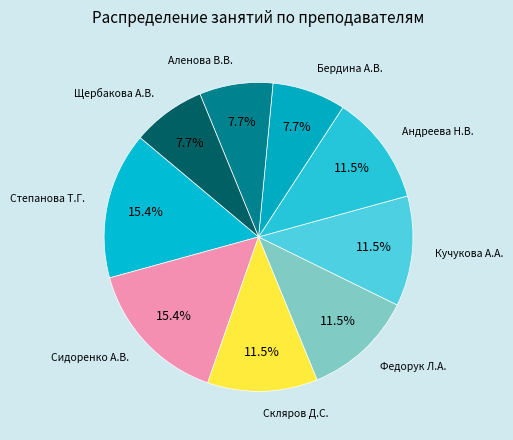

To the nearest percent, what is the average slice percentage?

11%